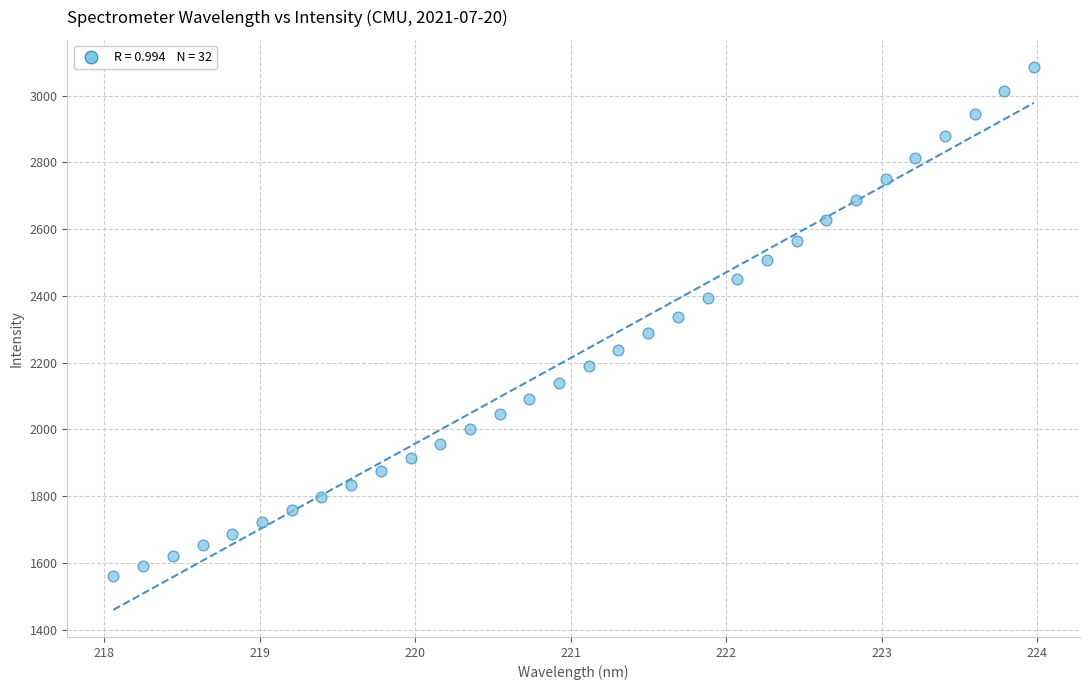

What is the range of Y values (max minus min)?

1525.7